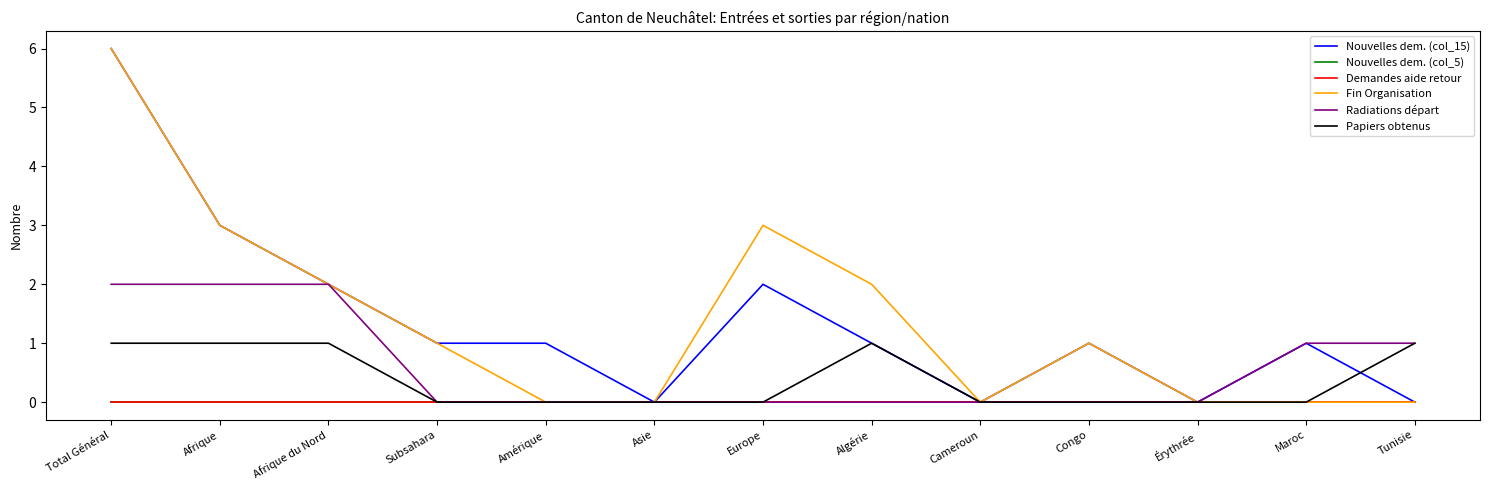

What is the average value of the Nouvelles dem. (col_15) series?

1